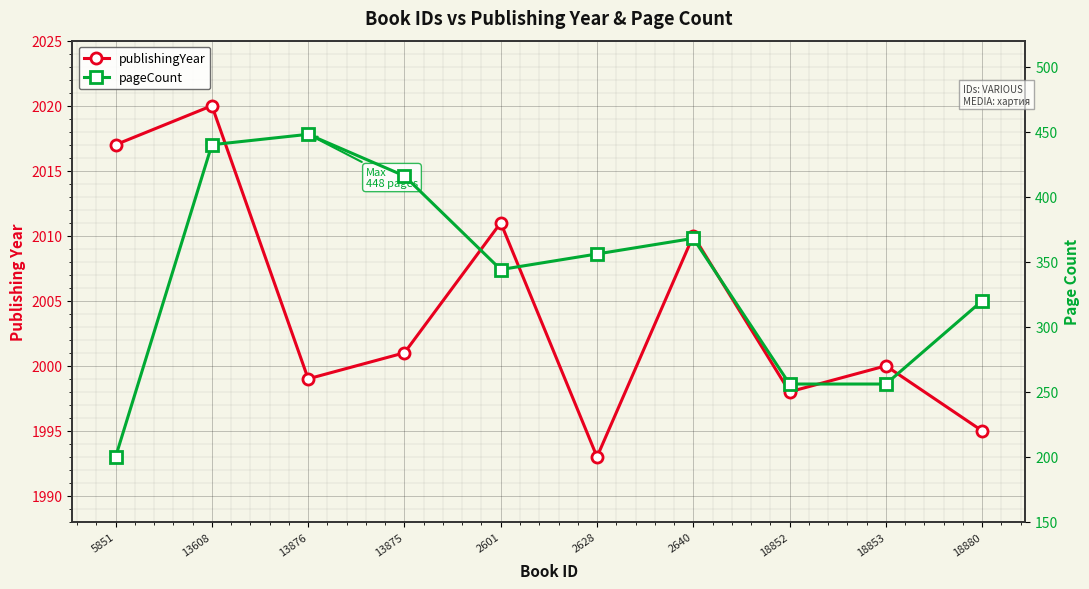

At which category is the sum across all series the highest?

13608